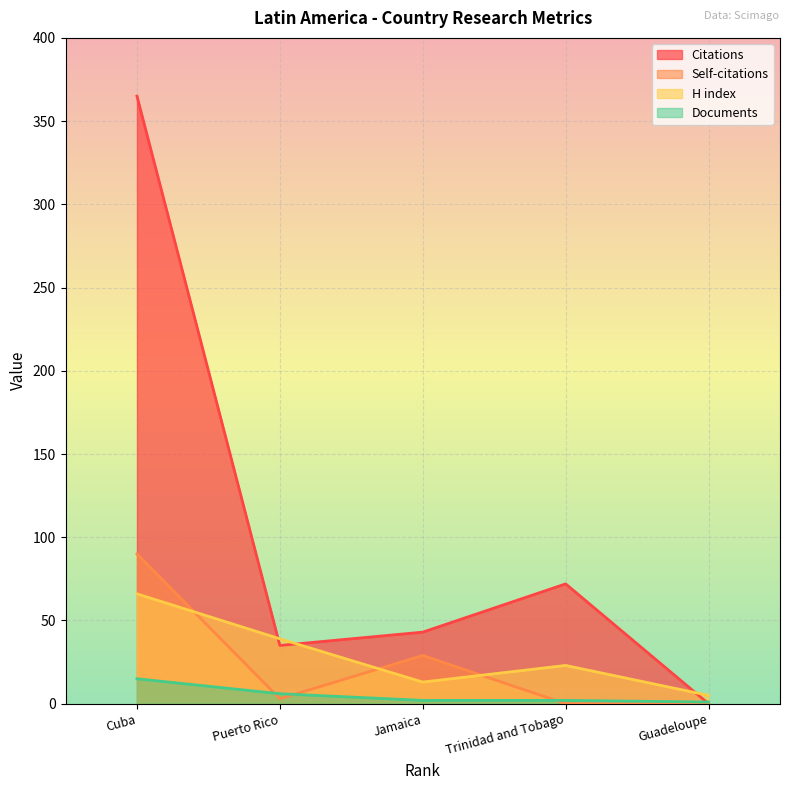

True or false: Citations has a value of 72 at Trinidad and Tobago.

True